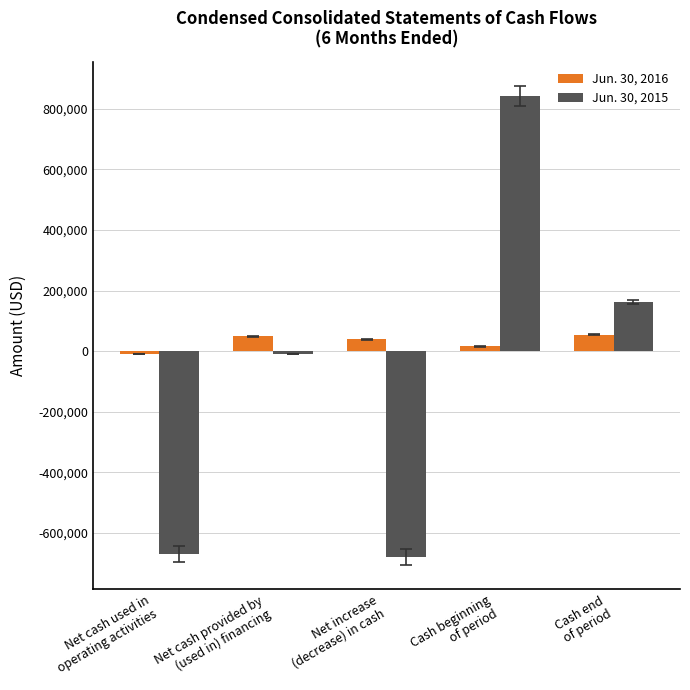

What is the maximum value shown in the chart?

843083